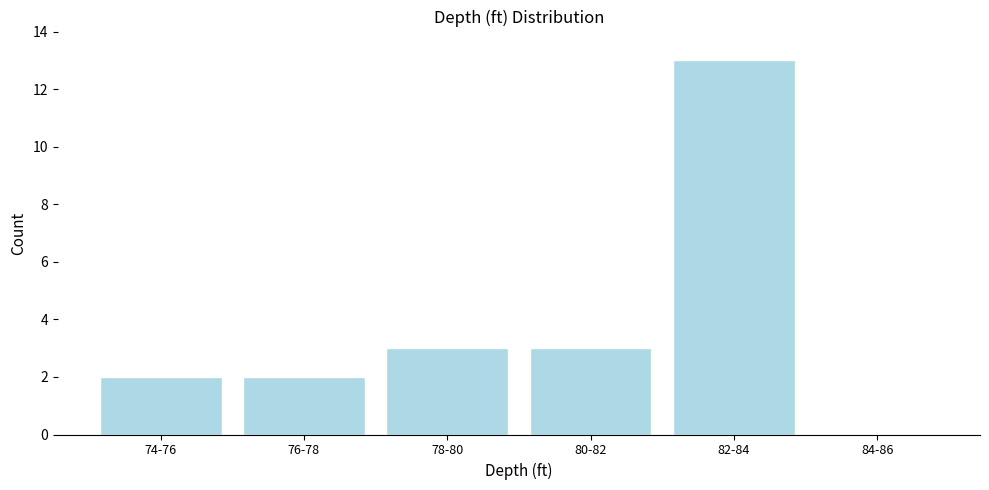

Reading right to left, extract all data points from this chart.

84-86=0	82-84=13	80-82=3	78-80=3	76-78=2	74-76=2